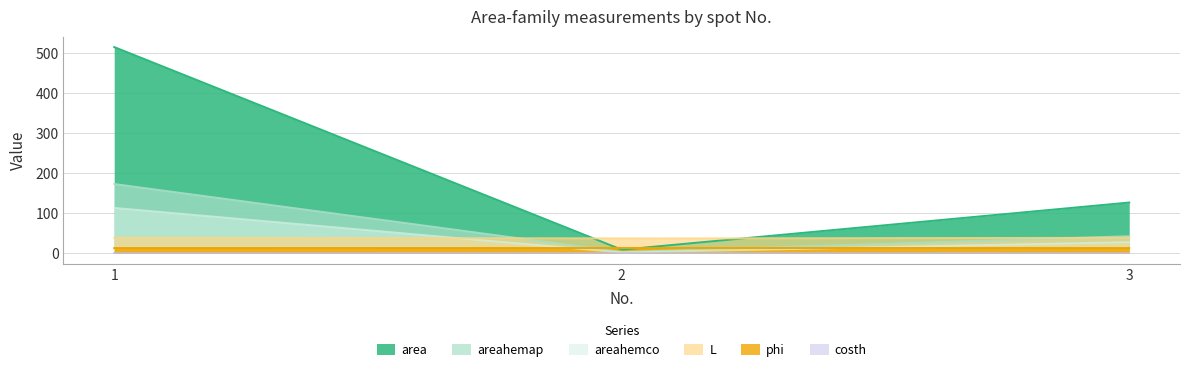

What is the value of the phi point at the 1st from the left?

13.1